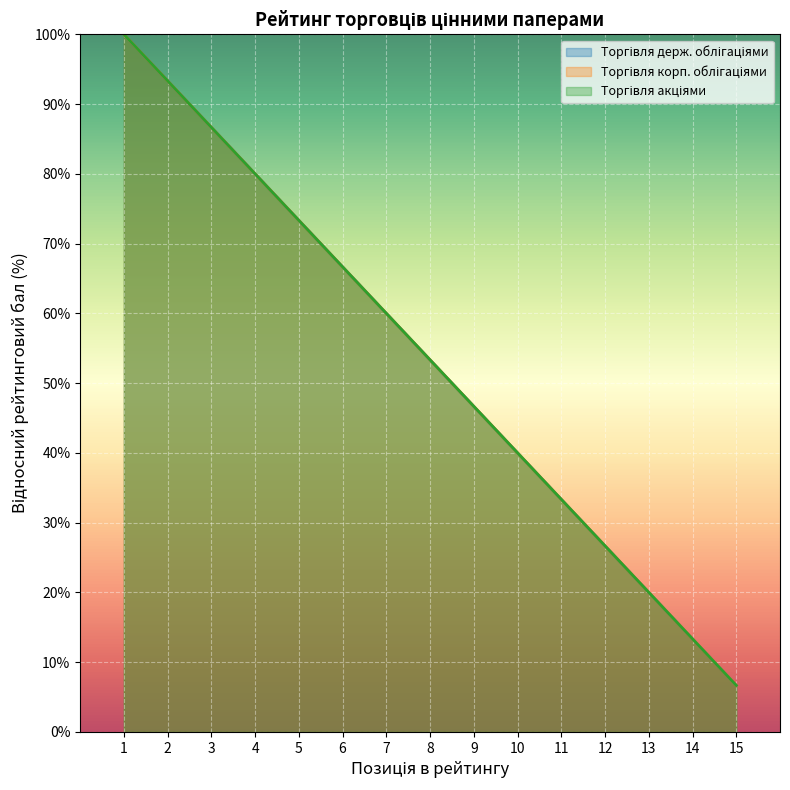

At which category is the sum across all series the highest?

1